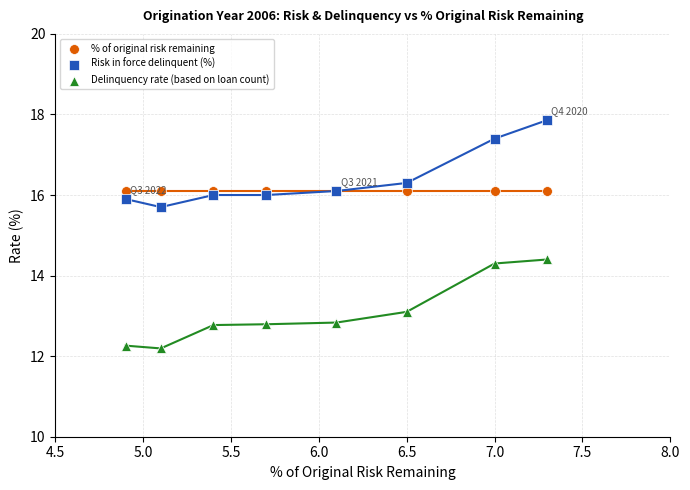

Which series contains the lowest Y value?

Delinquency rate (based on loan count)